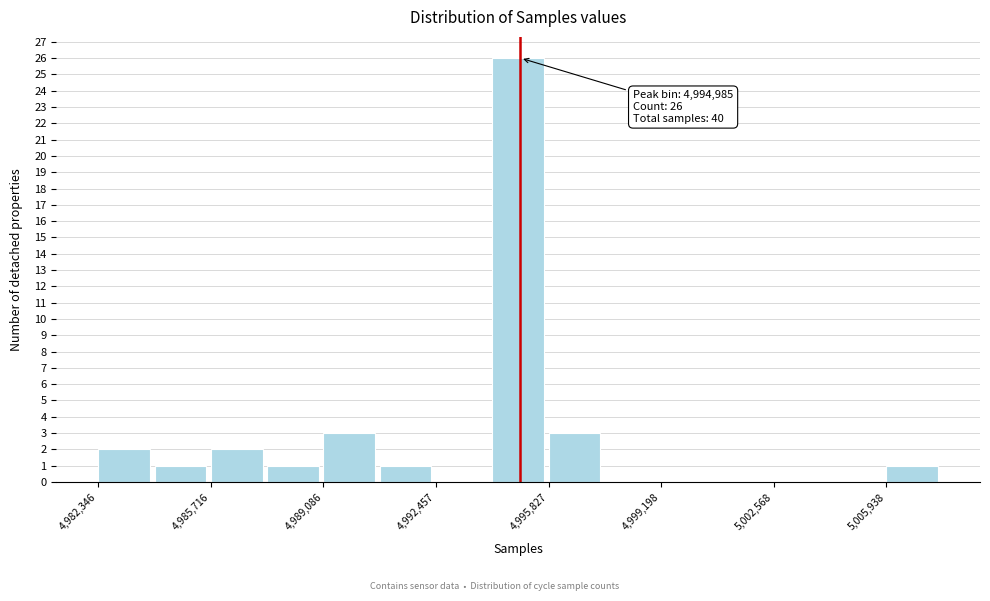

Around what value on the x-axis is the tallest bar? Give the approximate position of its centre, as read against the axis.

4995000